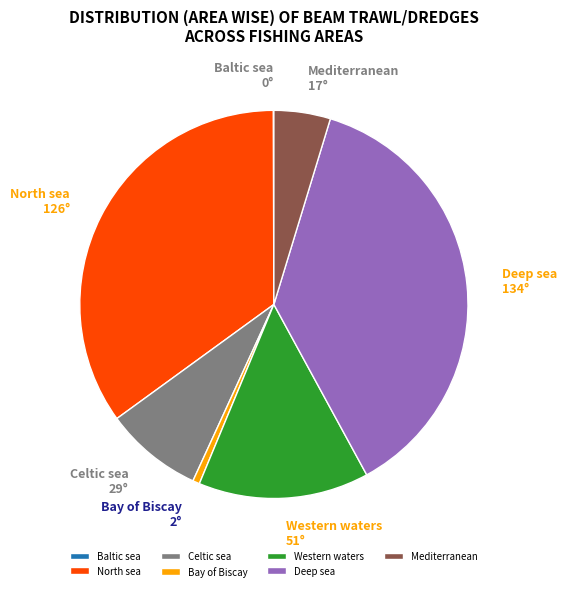

Combined, do Deep sea and North sea account for over 50%?

Yes